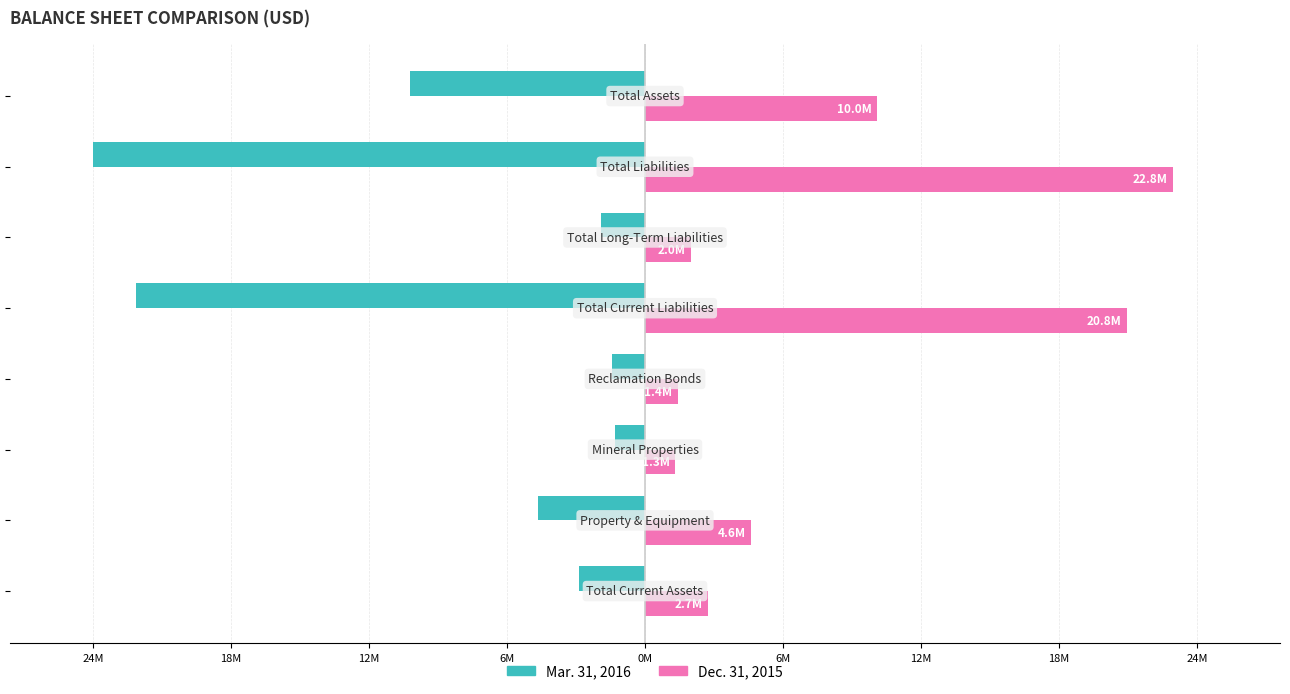

What are all the series names shown in the legend?

Mar. 31, 2016, Dec. 31, 2015